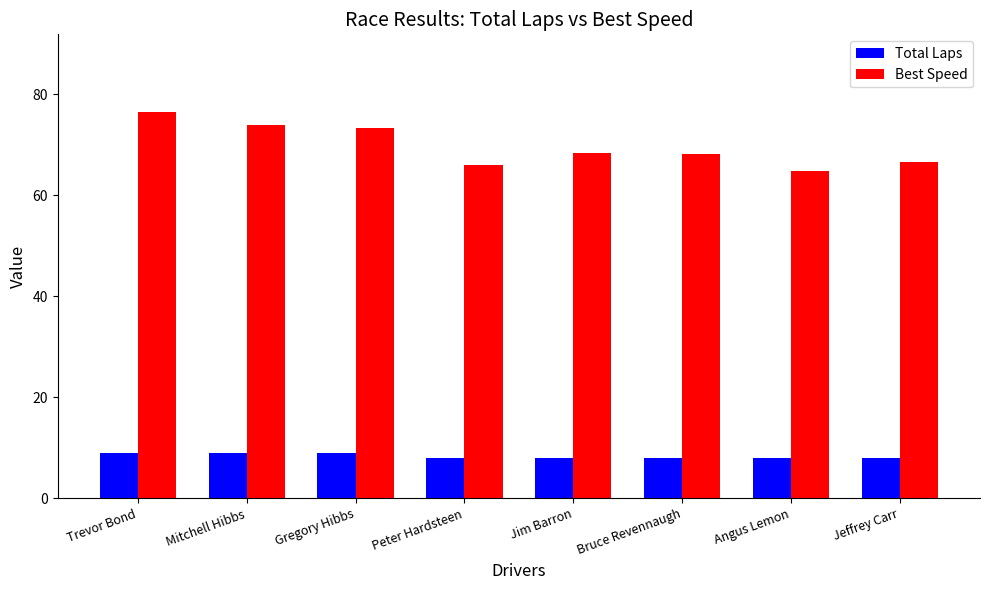

List the series in order of their peak value, lowest first.

Total Laps, Best Speed